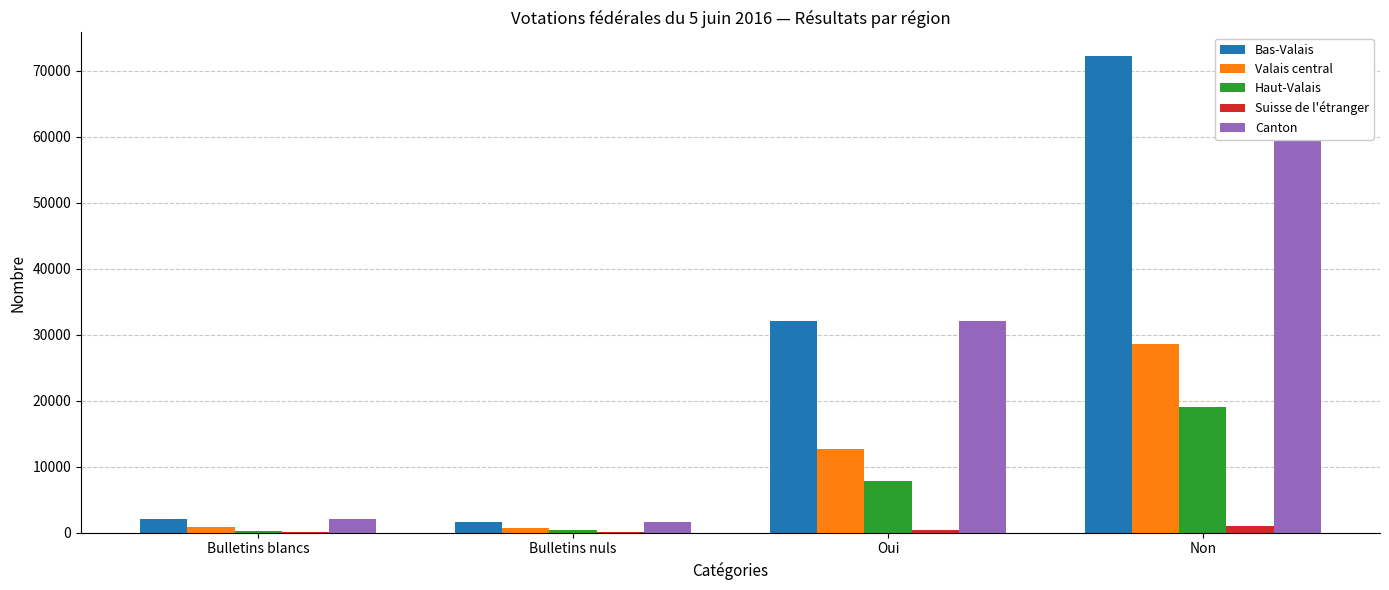

What is the greatest value displayed?

72188